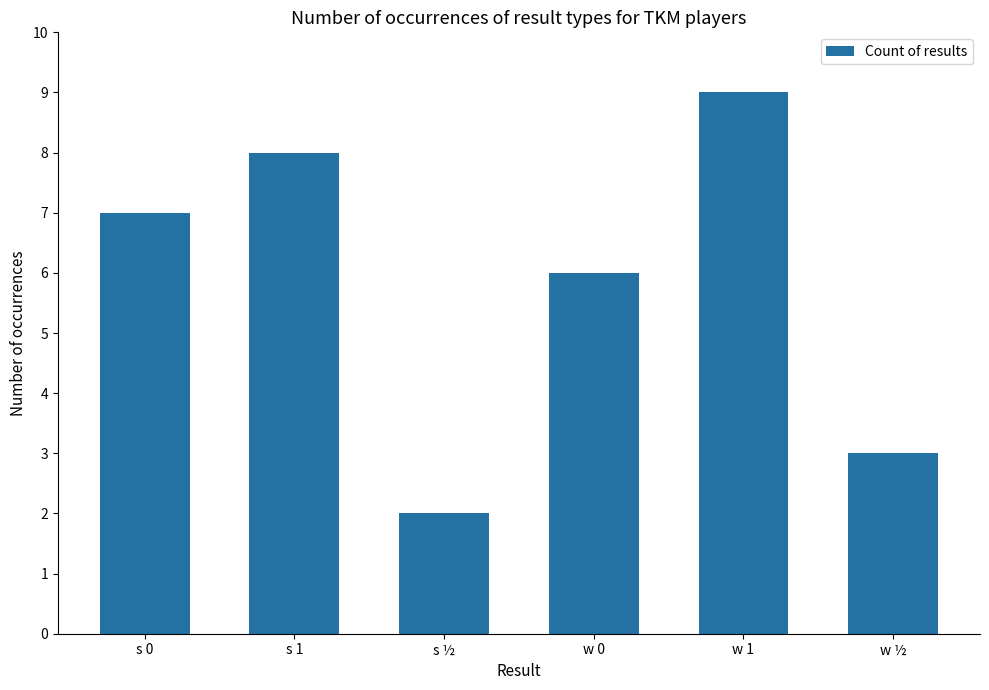

Reading left to right, list all the values displayed in this chart.

7	8	2	6	9	3